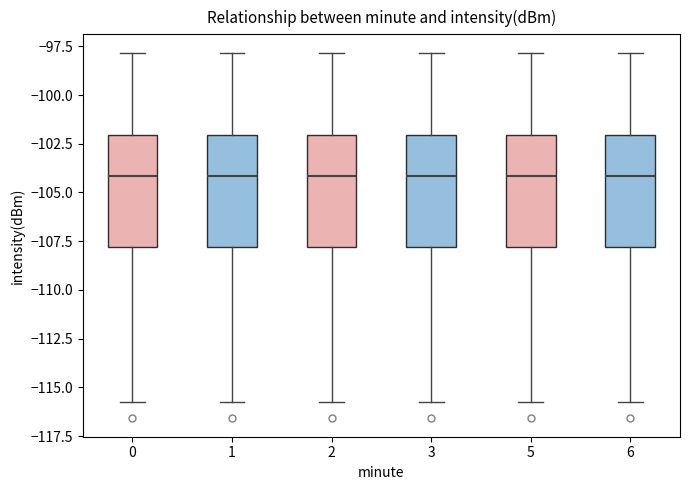

Reading left to right, read every box against the y-axis: the position of its median line, the range the box covers, and the ends of its whiskers. The values are not printed on the chart, so give them approximately, as read against the axis.

0: median -104, box -108 to -102, whiskers -116 to -98
1: median -104, box -108 to -102, whiskers -116 to -98
2: median -104, box -108 to -102, whiskers -116 to -98
3: median -104, box -108 to -102, whiskers -116 to -98
5: median -104, box -108 to -102, whiskers -116 to -98
6: median -104, box -108 to -102, whiskers -116 to -98